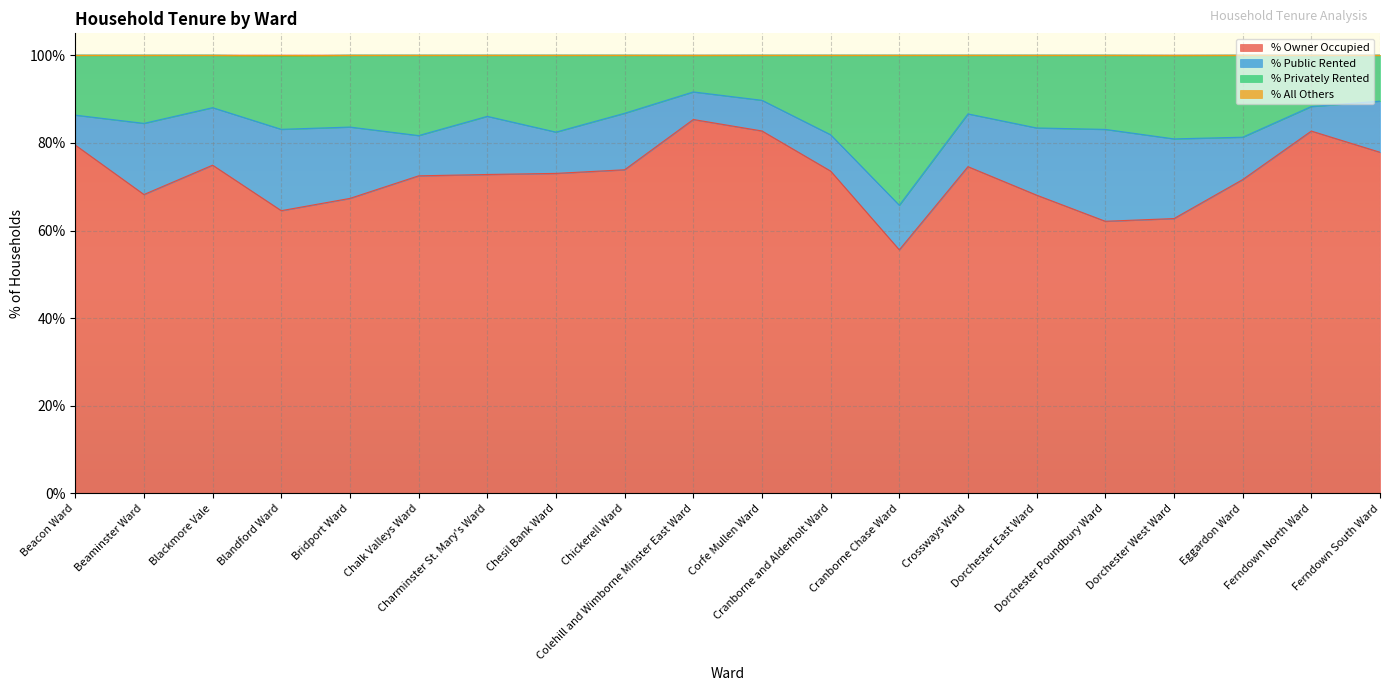

What is the difference between the maximum and minimum values in the % All Others series?

0.2